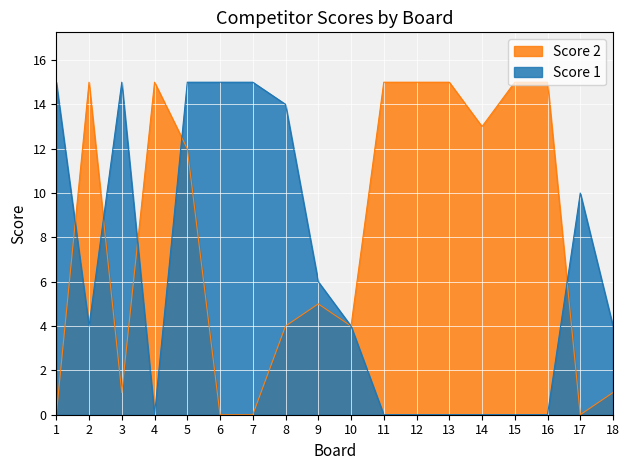

Reading right to left, transcribe all the data shown in this chart.

Score 1: 18=4	17=10	16=0	15=0	14=0	13=0	12=0	11=0	10=4	9=6	8=14	7=15	6=15	5=15	4=0	3=15	2=4	1=15
Score 2: 18=1	17=0	16=15	15=15	14=13	13=15	12=15	11=15	10=4	9=5	8=4	7=0	6=0	5=12	4=15	3=1	2=15	1=0